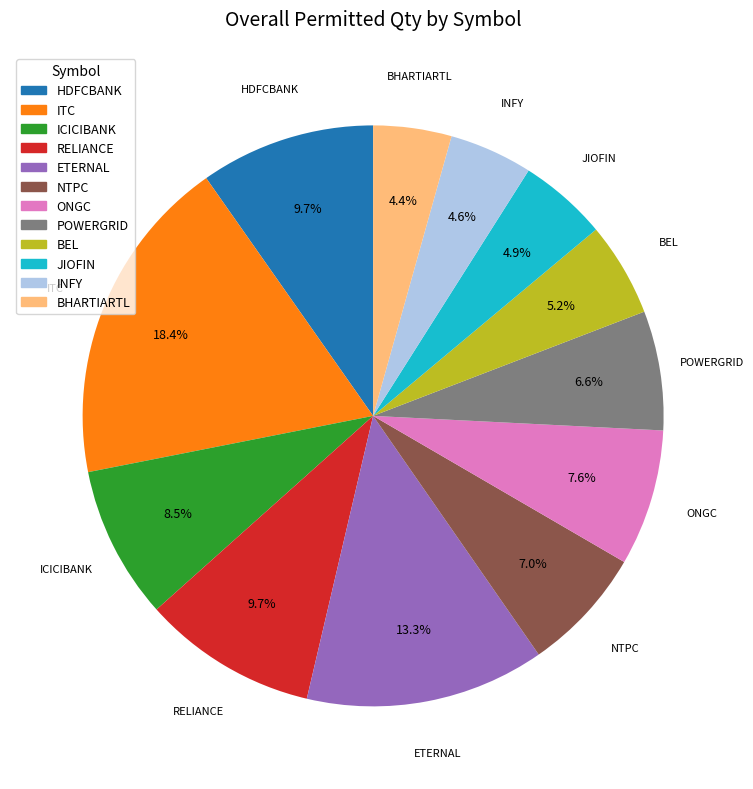

Is there any slice that represents more than half of the pie?

No